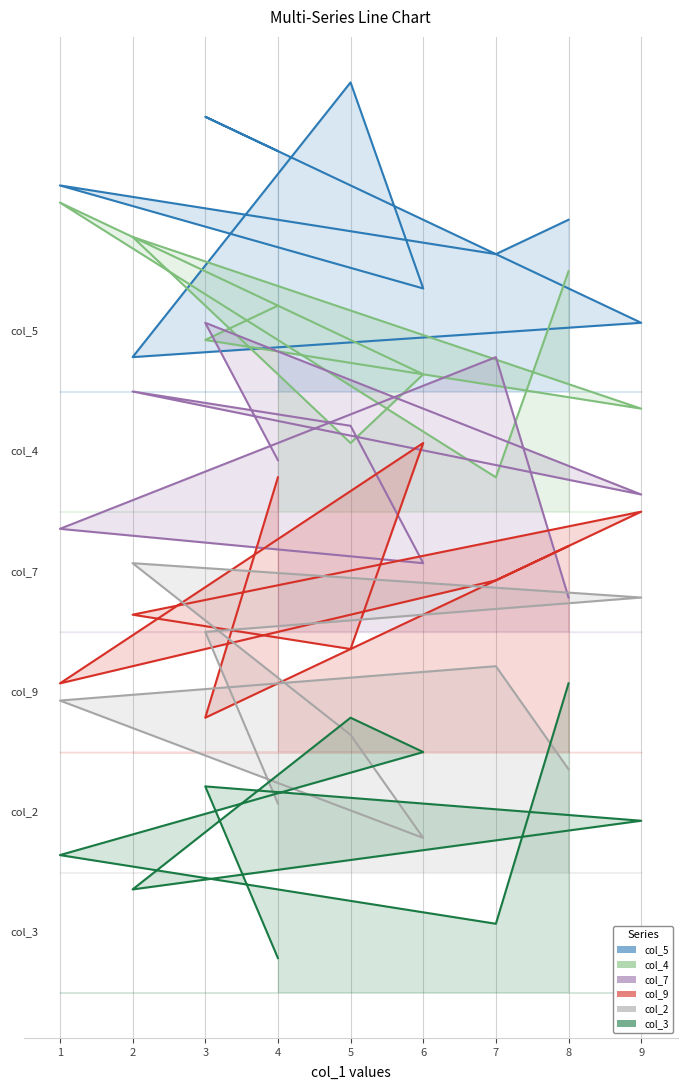

What is the sum of the col_3 values at 8 and 3?

15.0